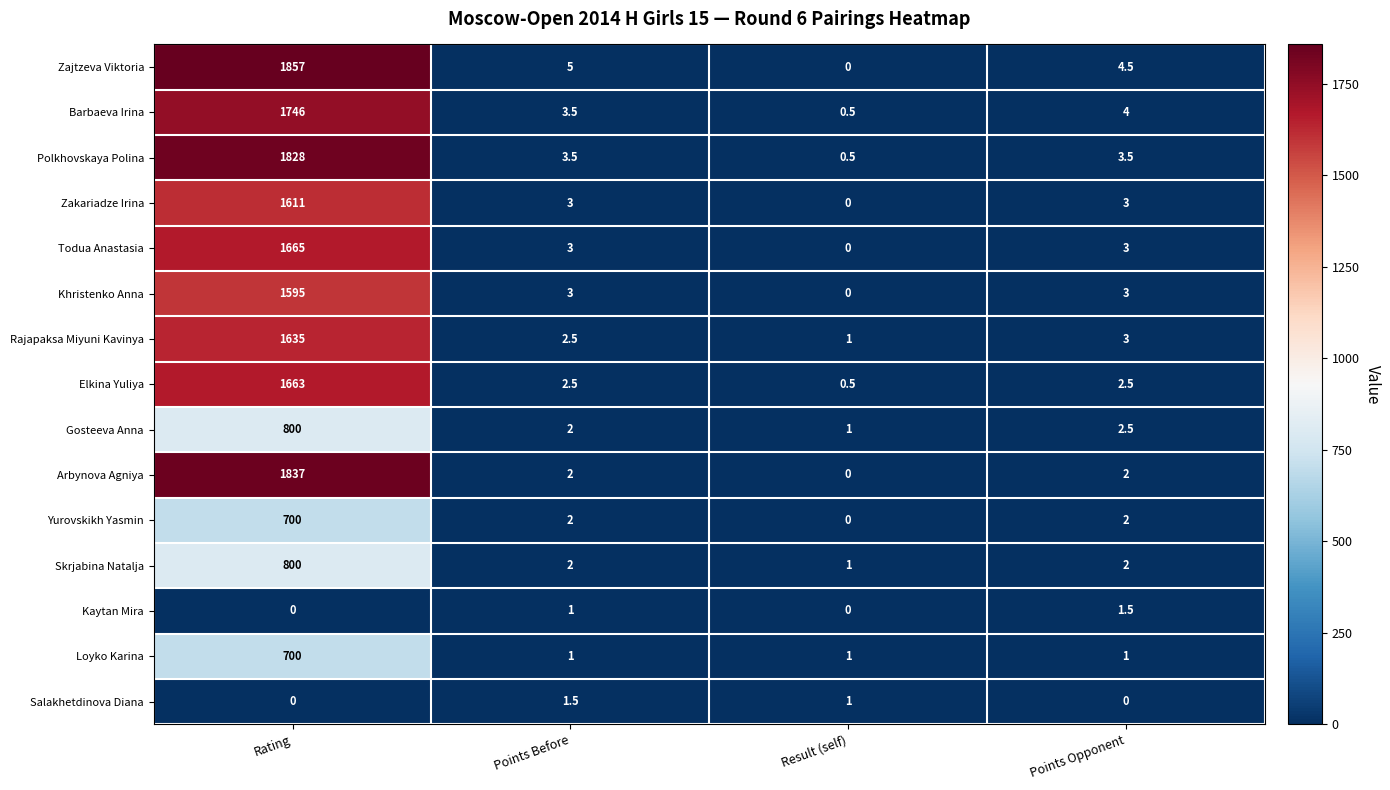

At which category is the sum across all series the highest?

Rating